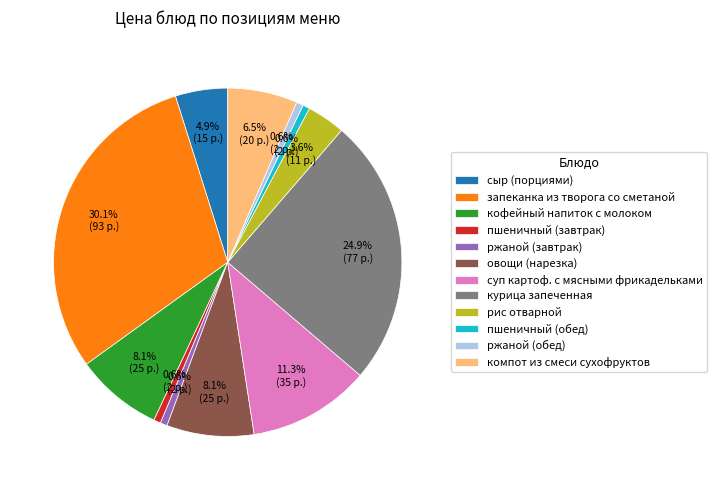

Which slice is the largest?

запеканка из творога со сметаной